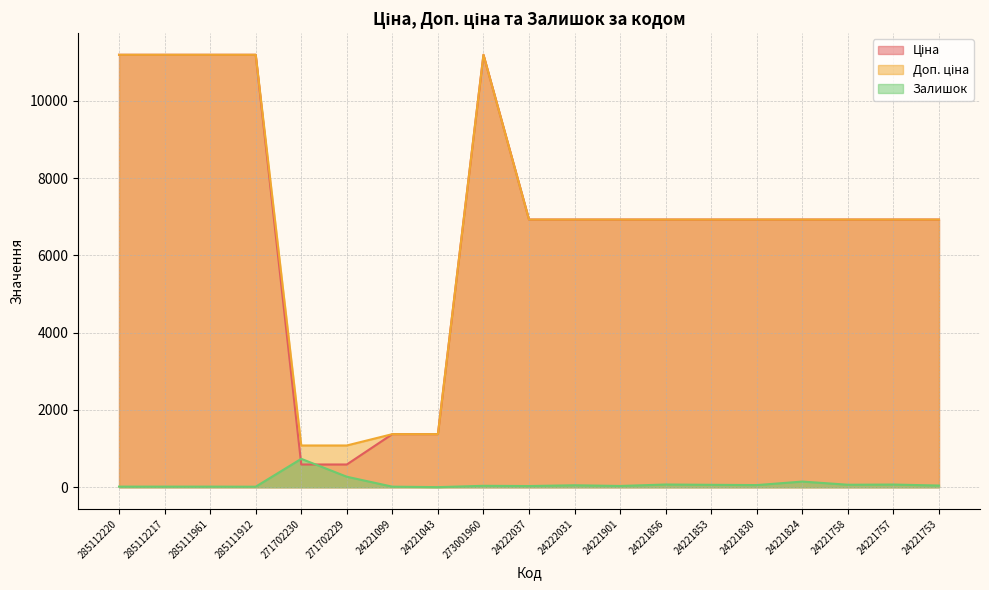

Where do Ціна and Залишок first cross each other?

285111912 and 271702230